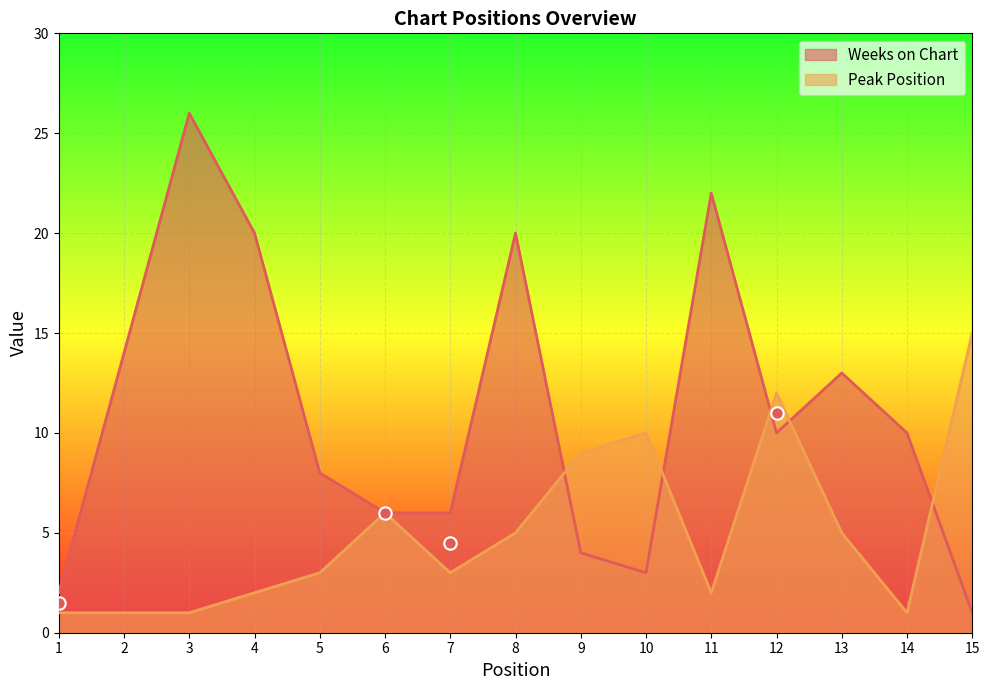

Which series reaches the minimum Y coordinate?

Peak Position